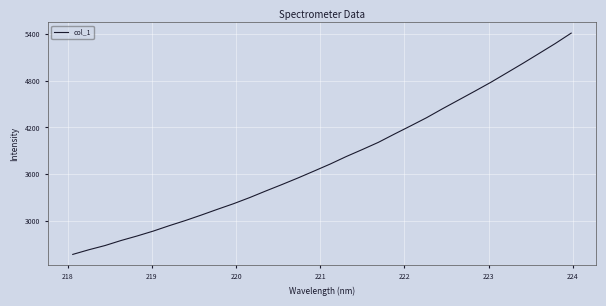

What is the minimum value shown in the chart?

2565.1